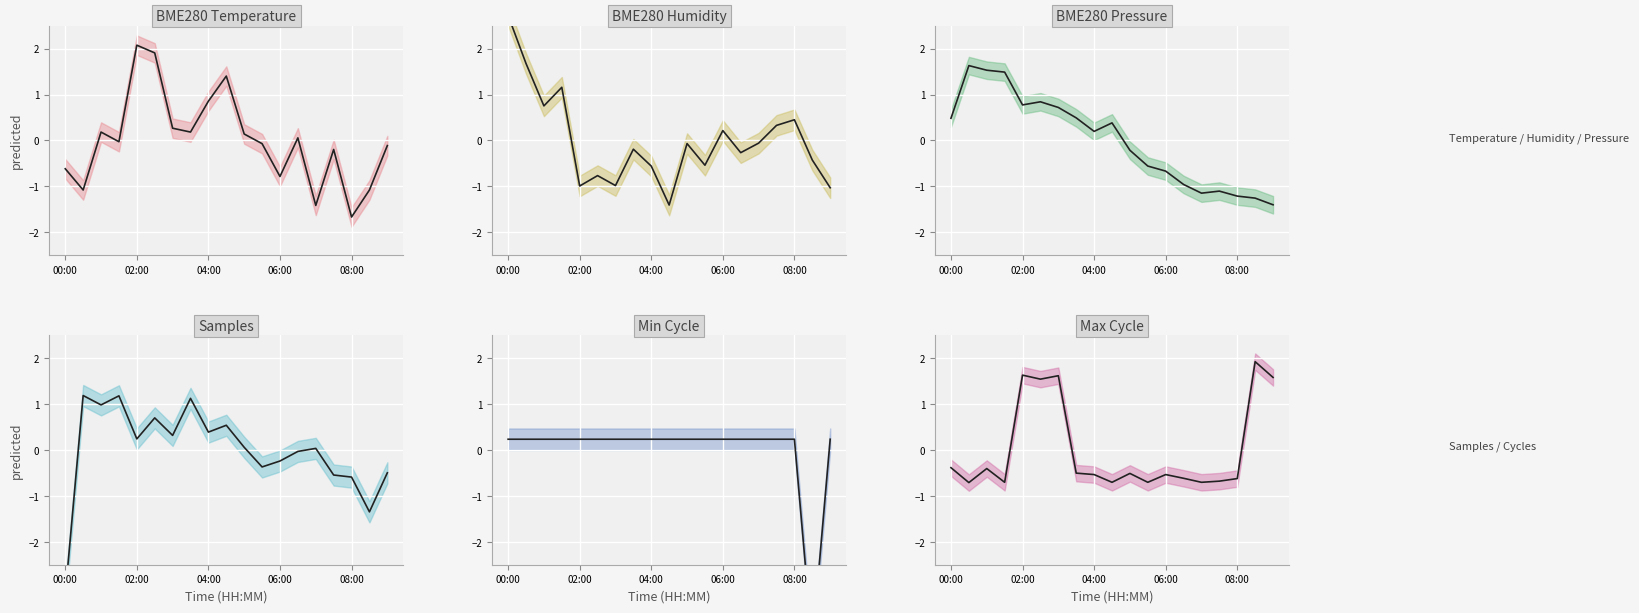

Where is Max Cycle (mean) nearest to the value 0?

00:00